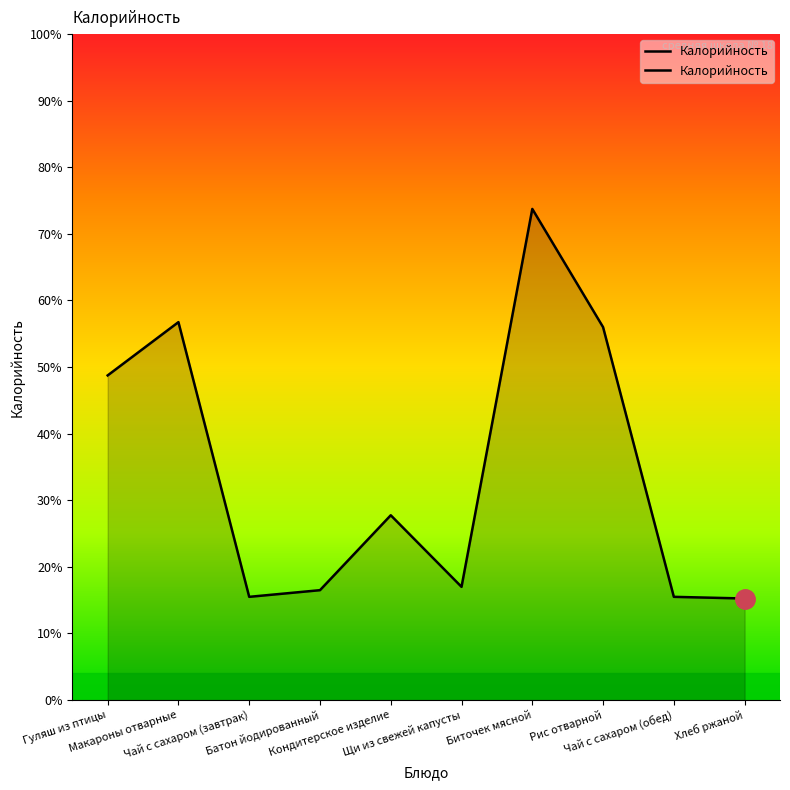

List the labels in order of value, smallest first.

Хлеб ржаной, Чай с сахаром (завтрак), Чай с сахаром (обед), Батон йодированный, Щи из свежей капусты, Кондитерское изделие, Гуляш из птицы, Рис отварной, Макароны отварные, Биточек мясной